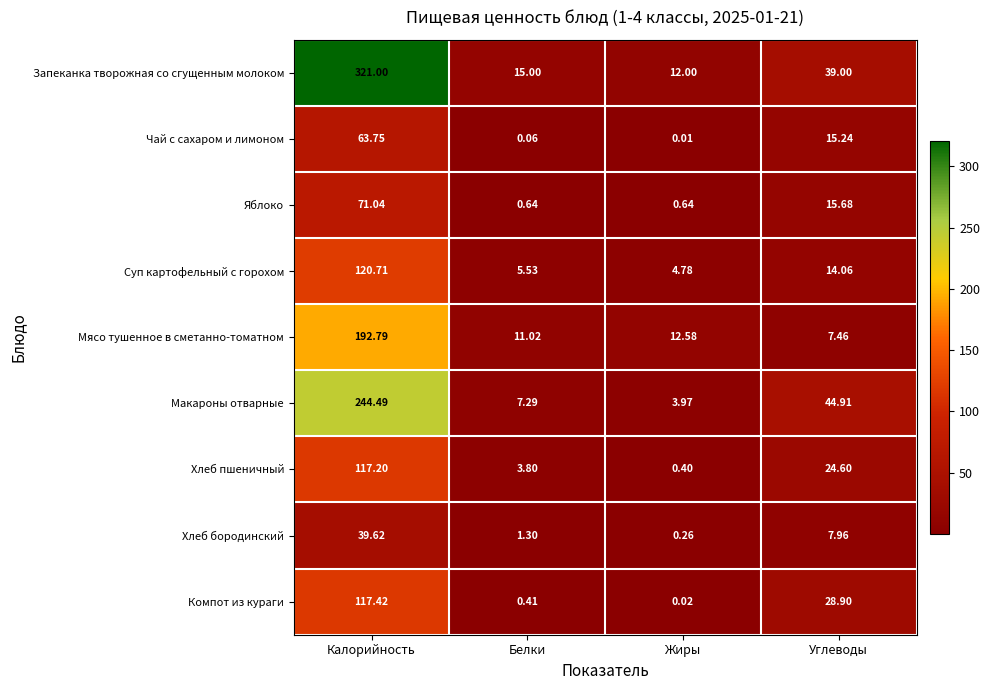

Which category has the lowest value across all series?

Жиры